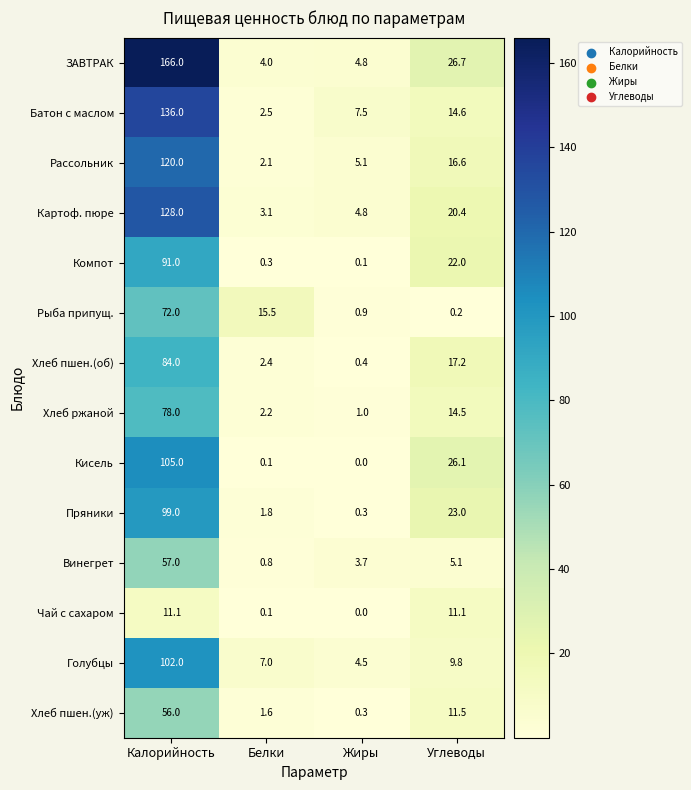

Which series has the widest spread of values?

ЗАВТРАК